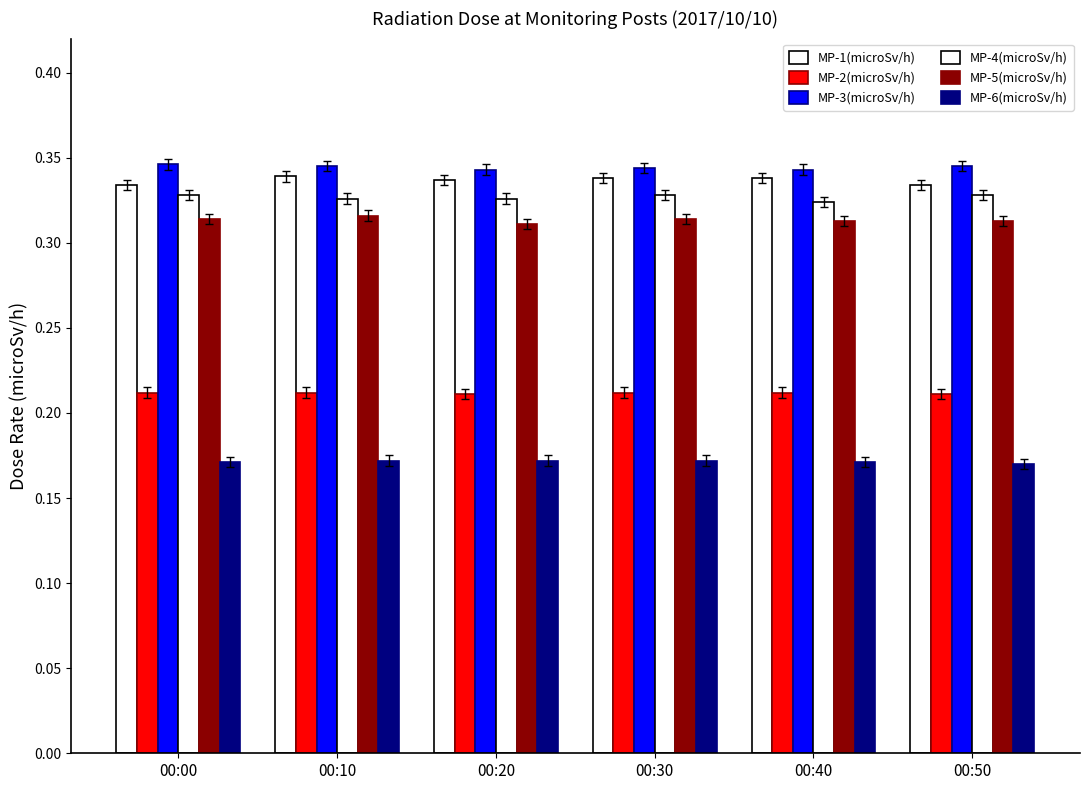

Does the chart contain stacked bars?

No